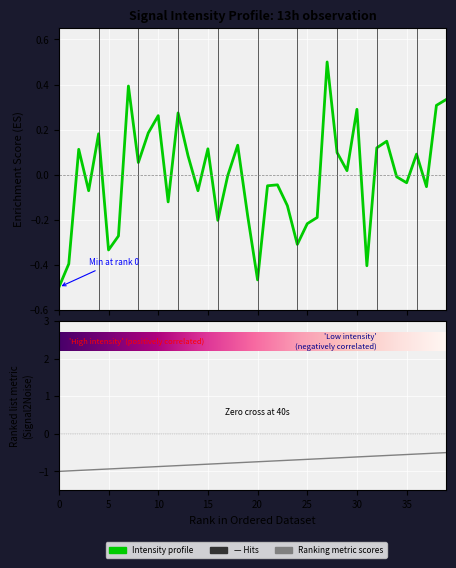

What is the sum of the values at 23 and 10?

0.1